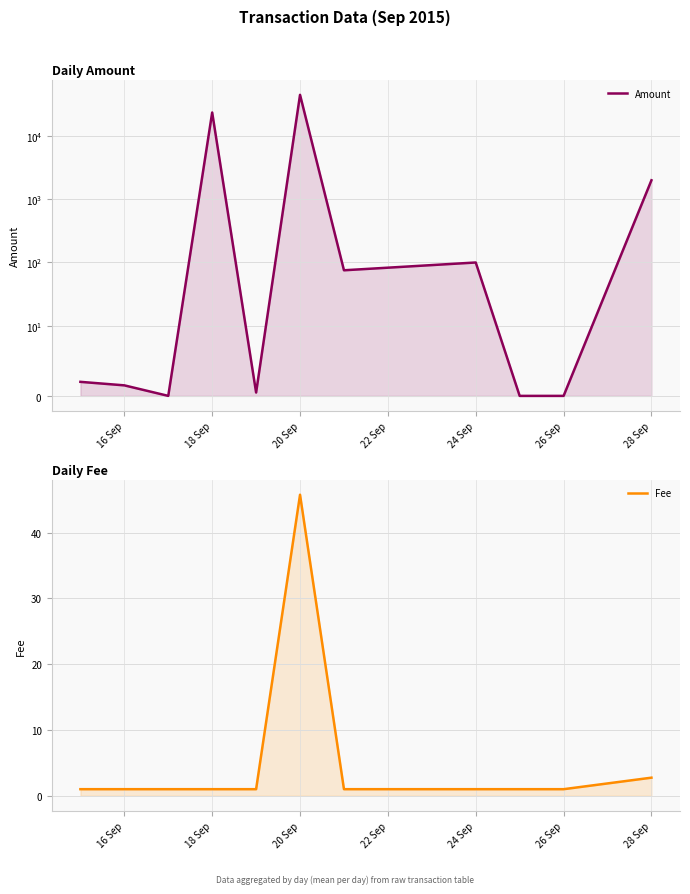

In Fee, how many points are higher than both neighbors (excluding endpoints)?

1